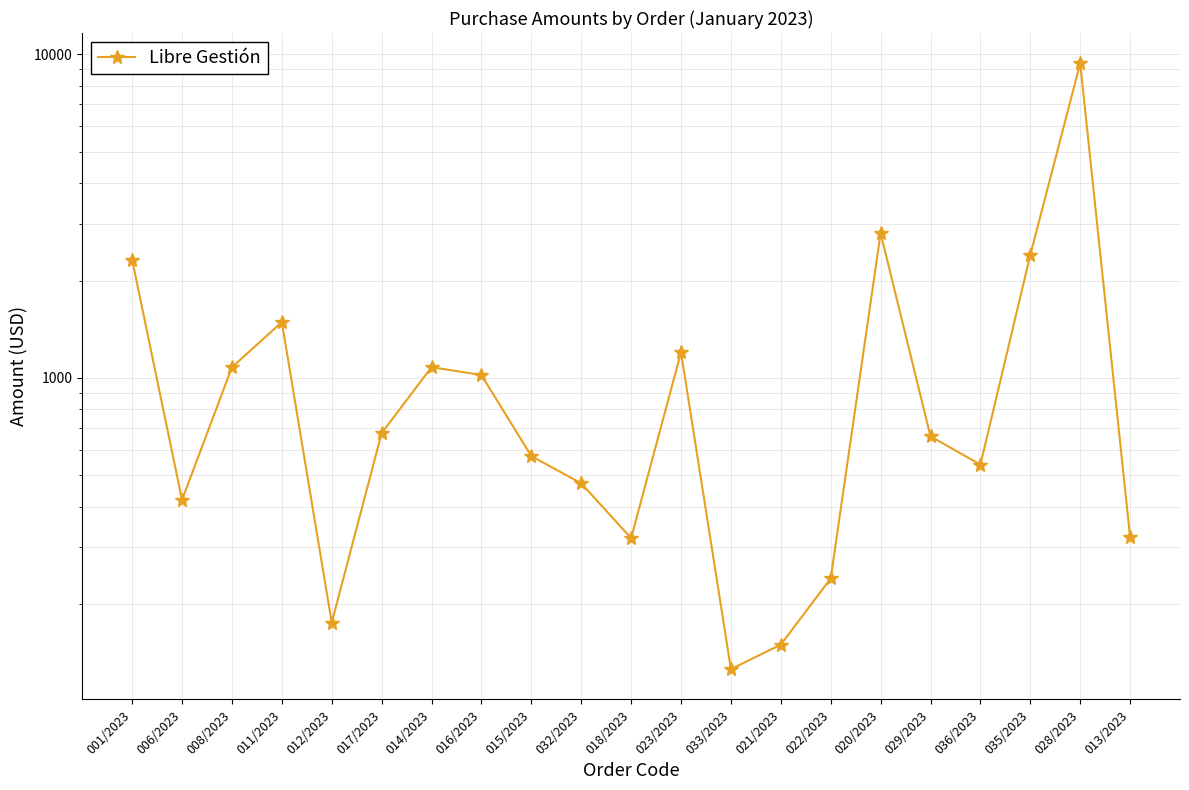

How many values exceed 660?

10